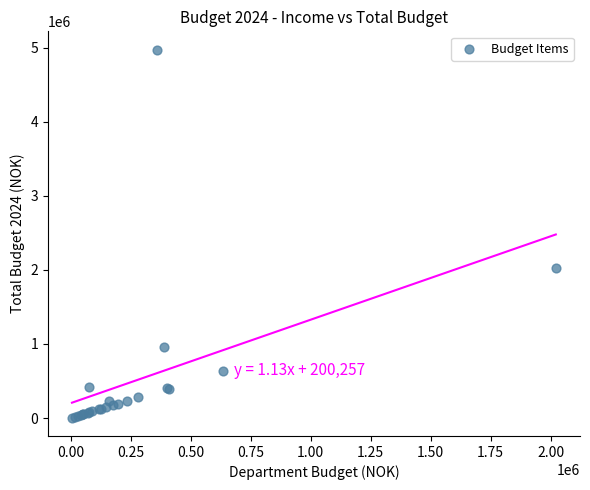

What Y value in the scatter plot is closest to 2488538?

2022076